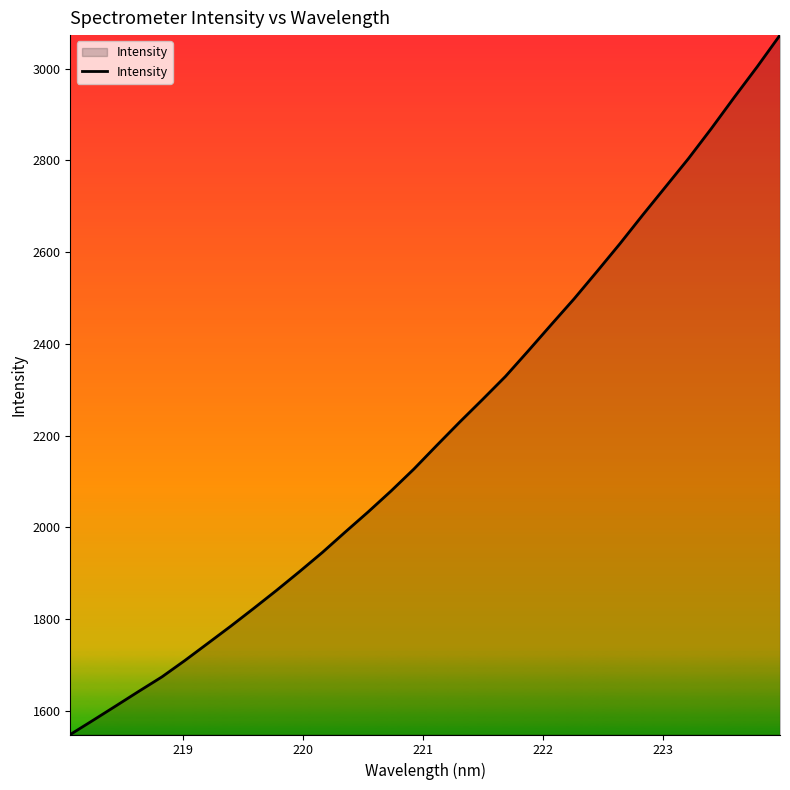

What is the maximum value shown in the chart?

3073.0